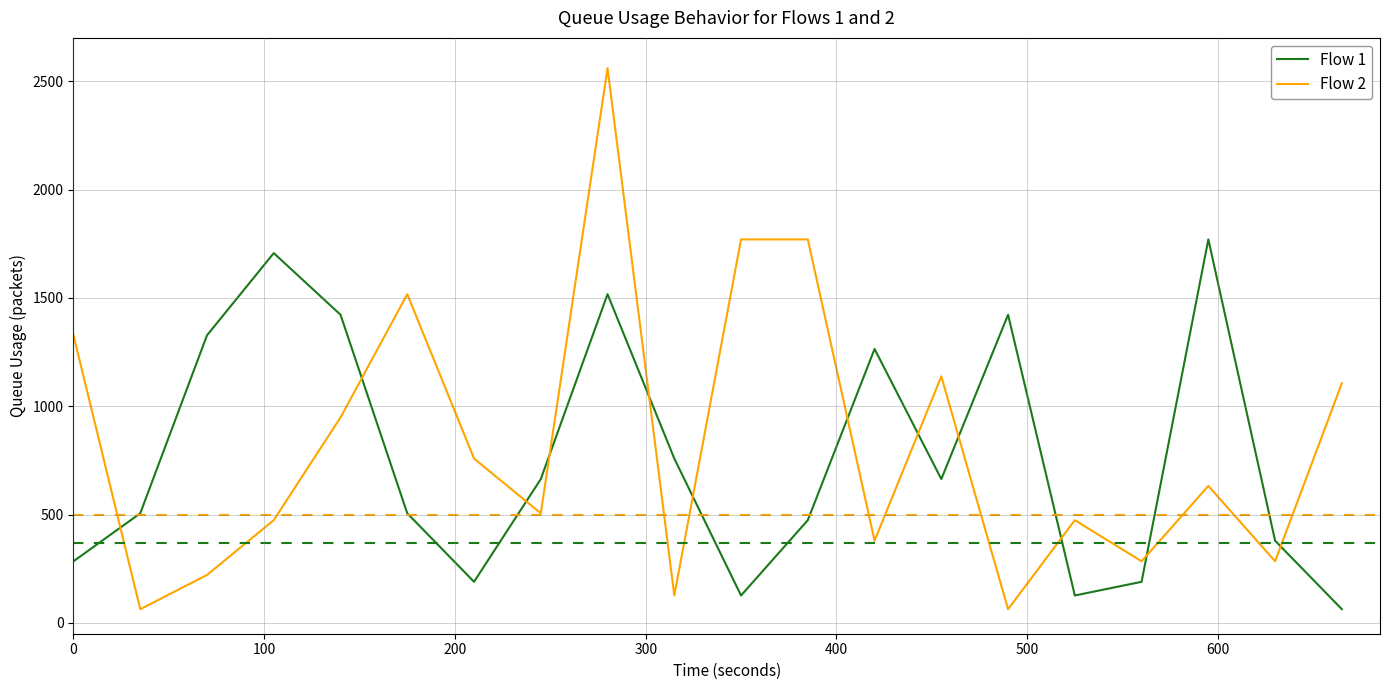

What is the maximum value shown in the chart?

2560.0